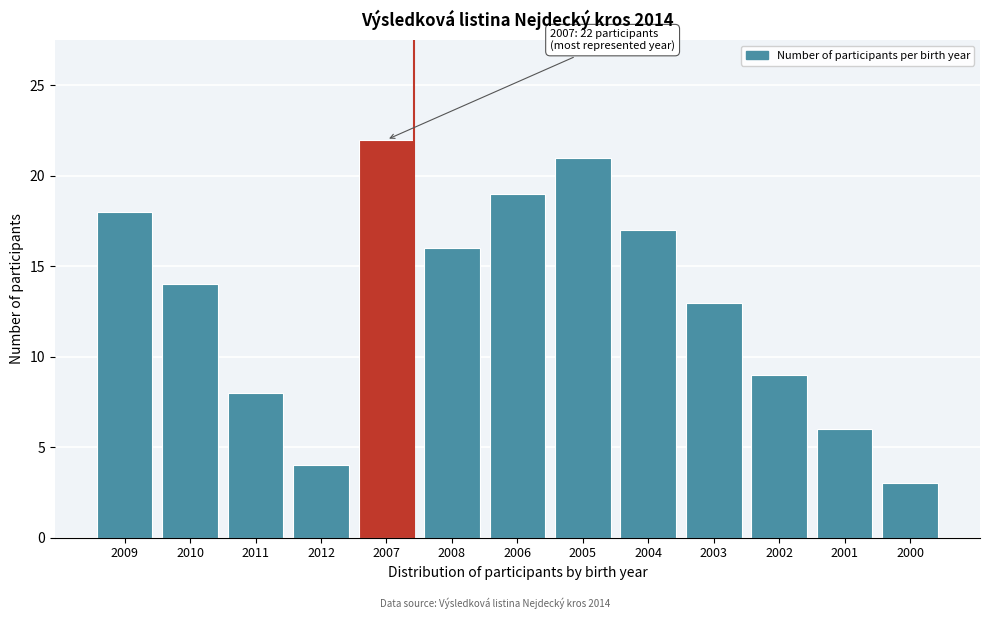

Reading left to right, what are all the values shown in this chart?

2009=18	2010=14	2011=8	2012=4	2007=22	2008=16	2006=19	2005=21	2004=17	2003=13	2002=9	2001=6	2000=3